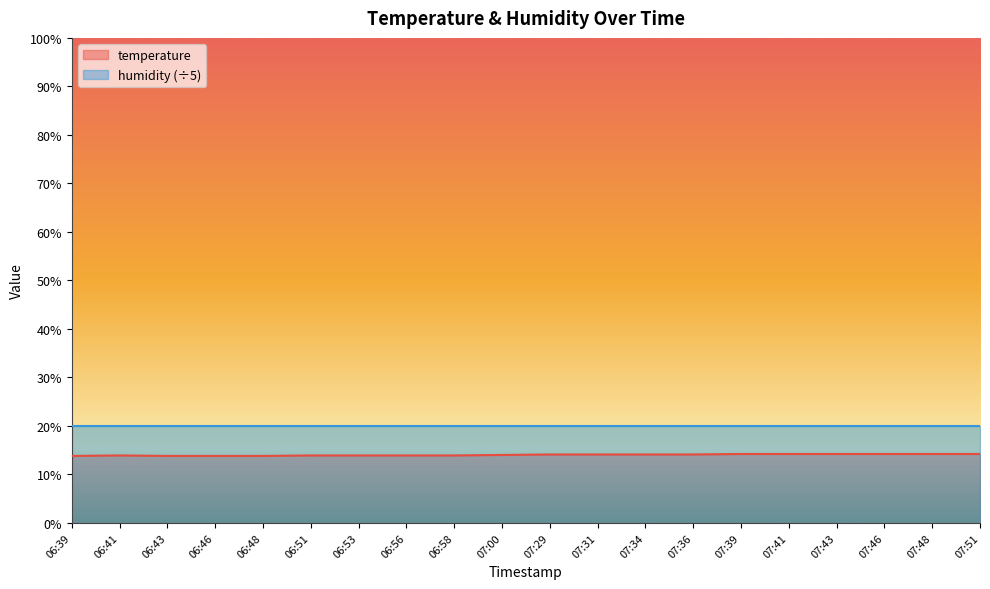

Between 07:00 and 07:48, which is larger?

07:48